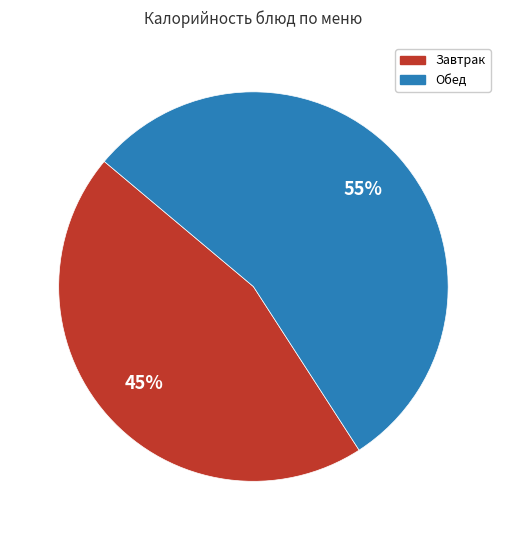

To the nearest percent, what is the difference between the largest and smallest slice percentages?

10%